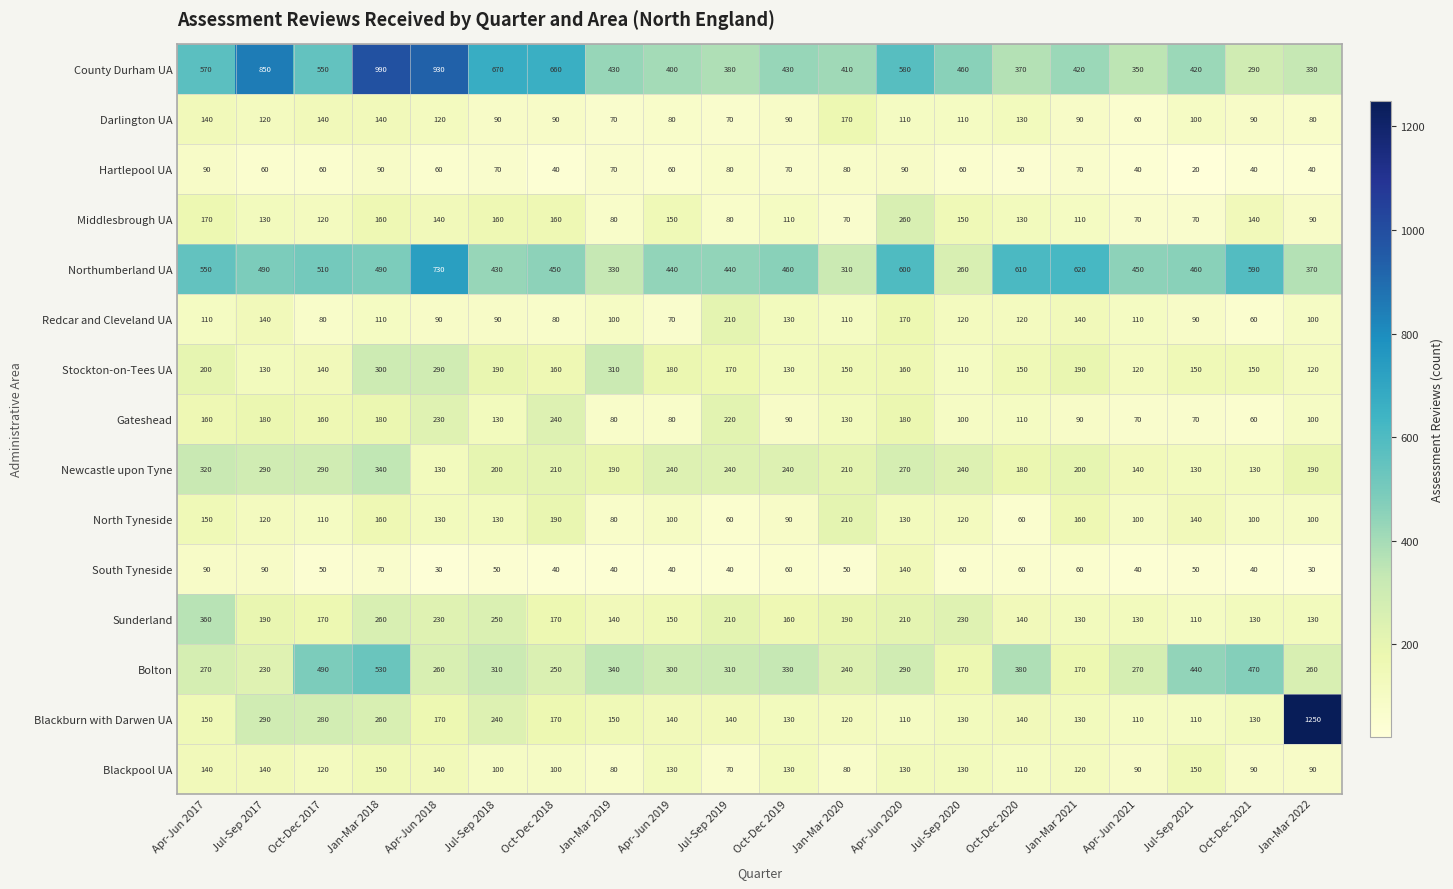

What is the minimum value for Darlington UA?

60